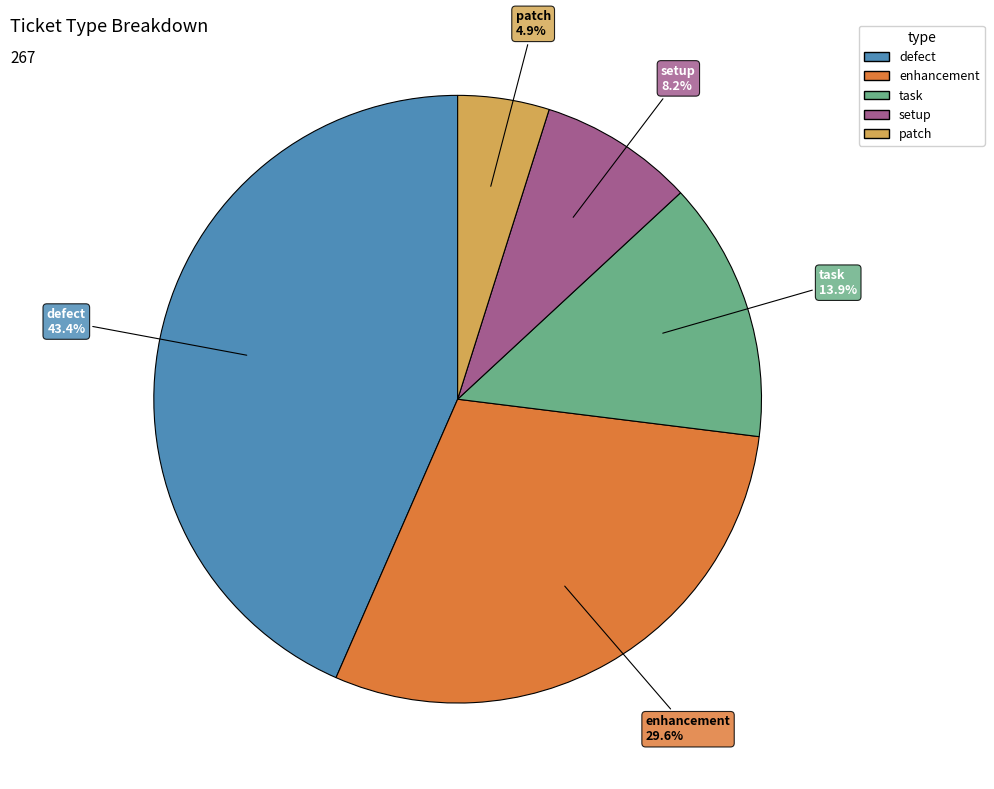

To the nearest percent, what is the average slice percentage?

20%